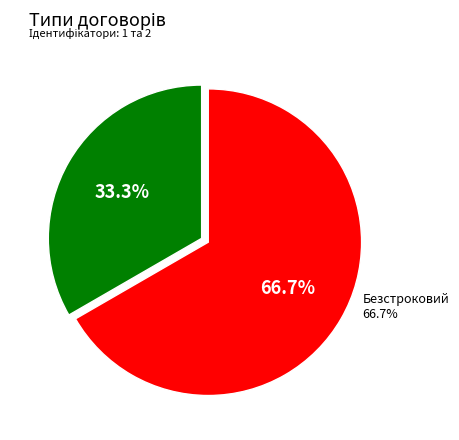

Combined, what portion of the pie is Безстроковий and Строковий?

100.0%